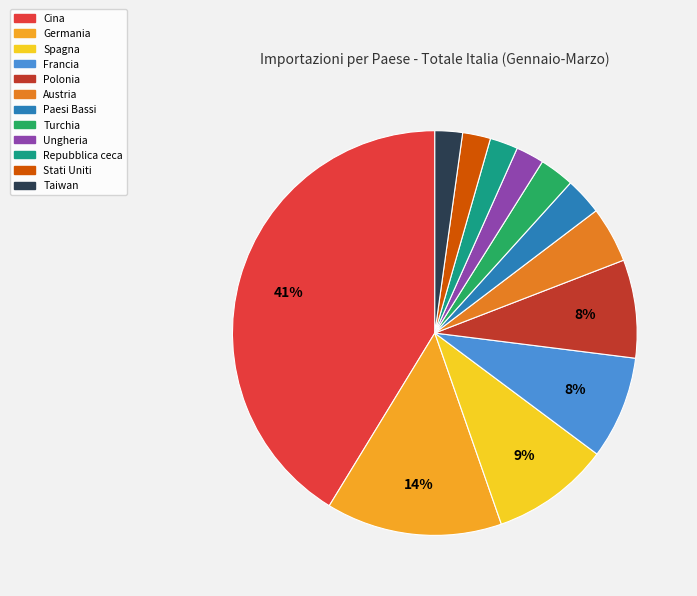

Is there any slice that represents more than half of the pie?

No